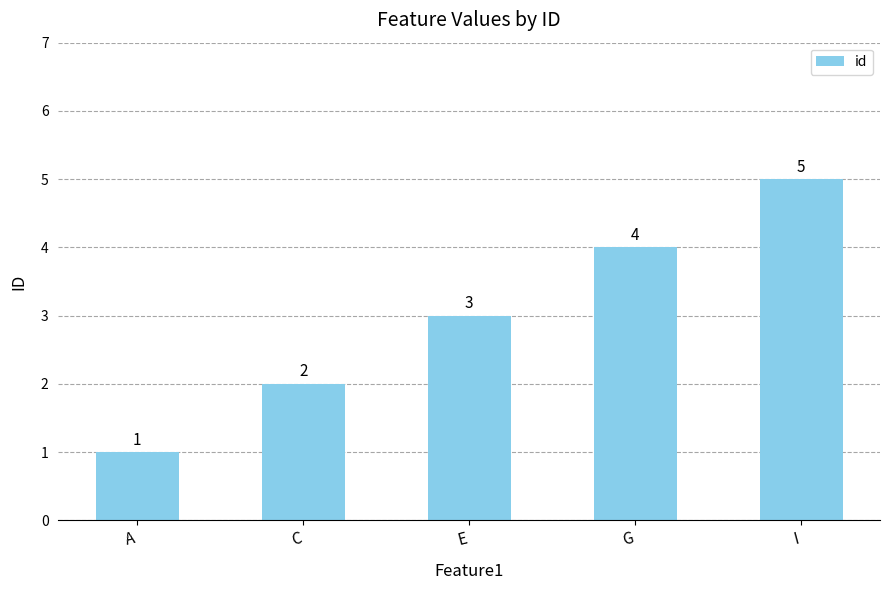

Which label corresponds to the smallest value in the chart?

A